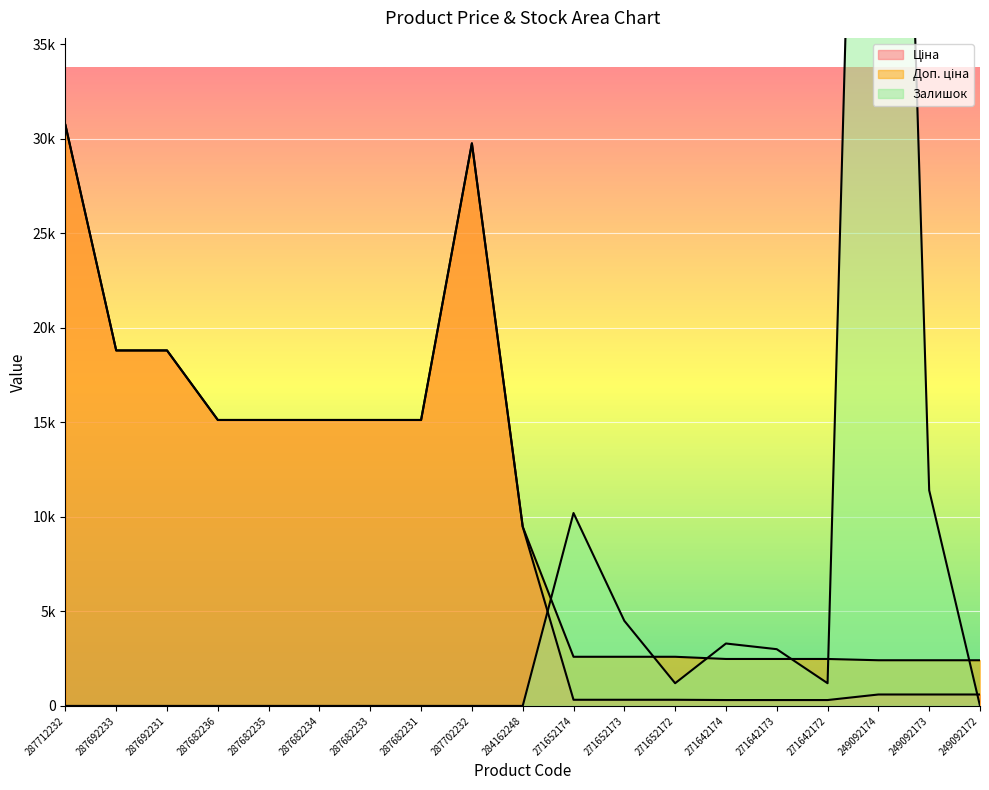

What is the maximum value for Доп. ціна?

30717.1